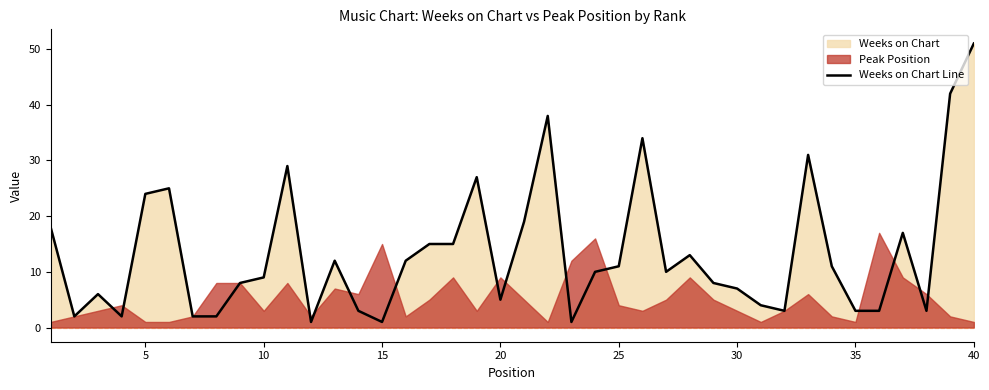

Reading left to right, extract all data points from this chart.

18	2	6	2	24	25	2	2	8	9	29	1	12	3	1	12	15	15	27	5	19	38	1	10	11	34	10	13	8	7	4	3	31	11	3	3	17	3	42	51